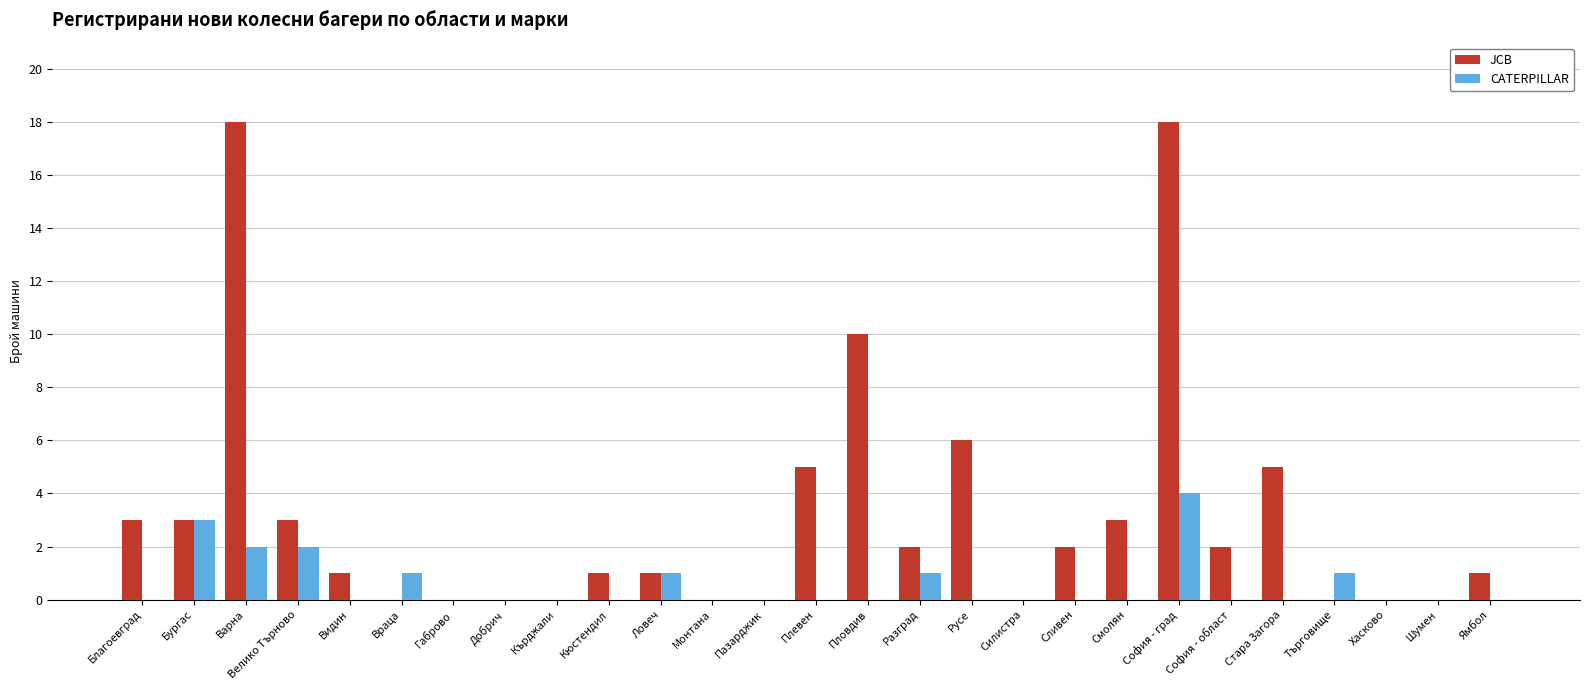

Is the value of JCB at Разград greater than the value of CATERPILLAR at Добрич?

Yes